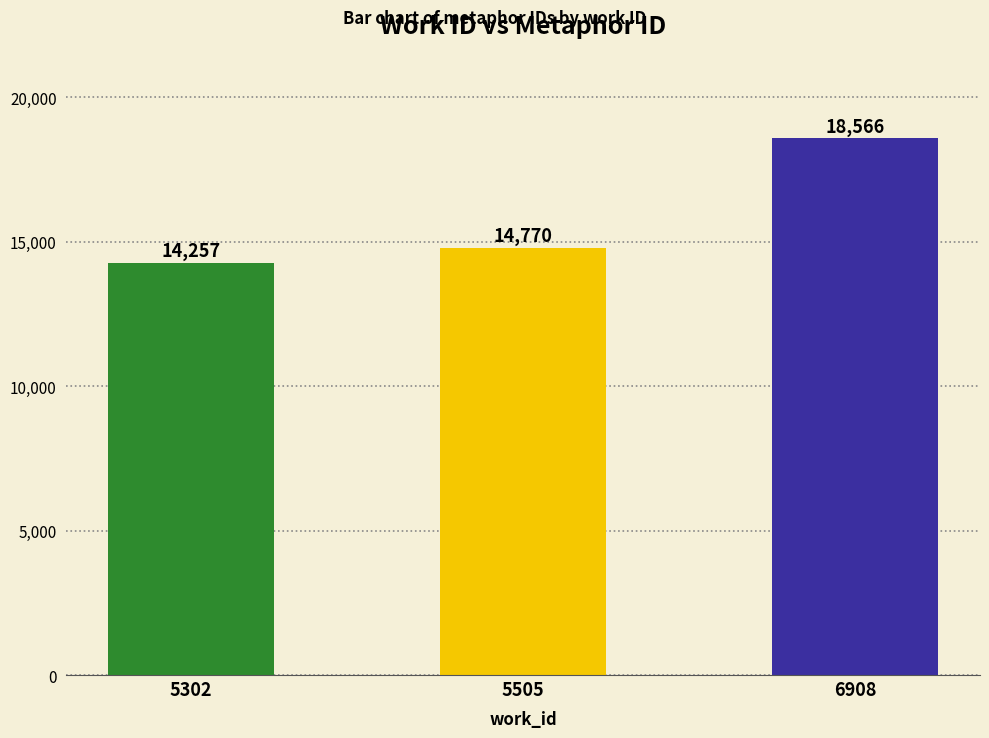

What is the minimum value shown in the chart?

14257